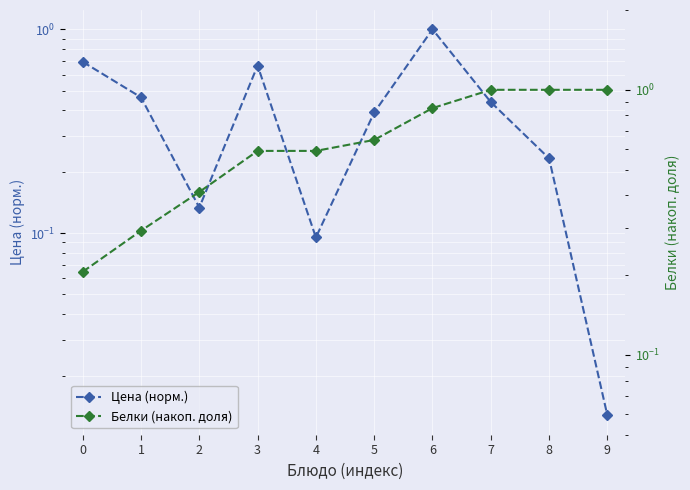

What is the difference between the second highest and second lowest values in the Цена (норм.) series?

0.6